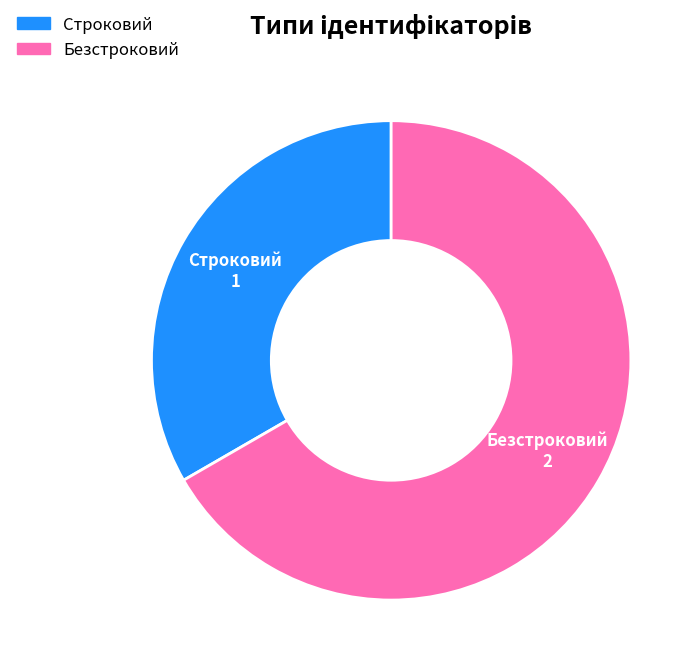

Do Безстроковий and Строковий together represent more than half of the pie?

Yes